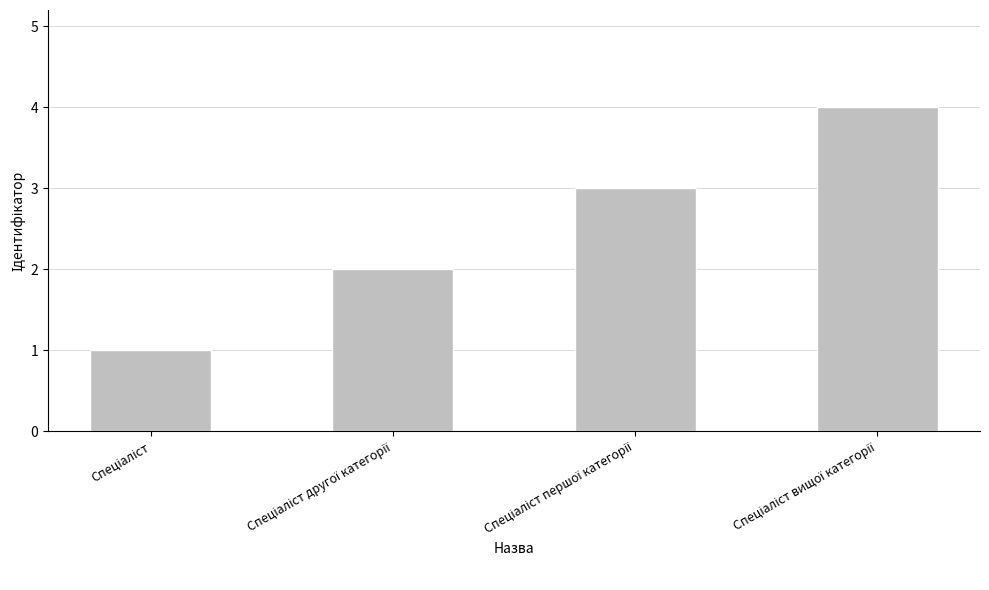

What is the difference between the maximum and minimum values?

3